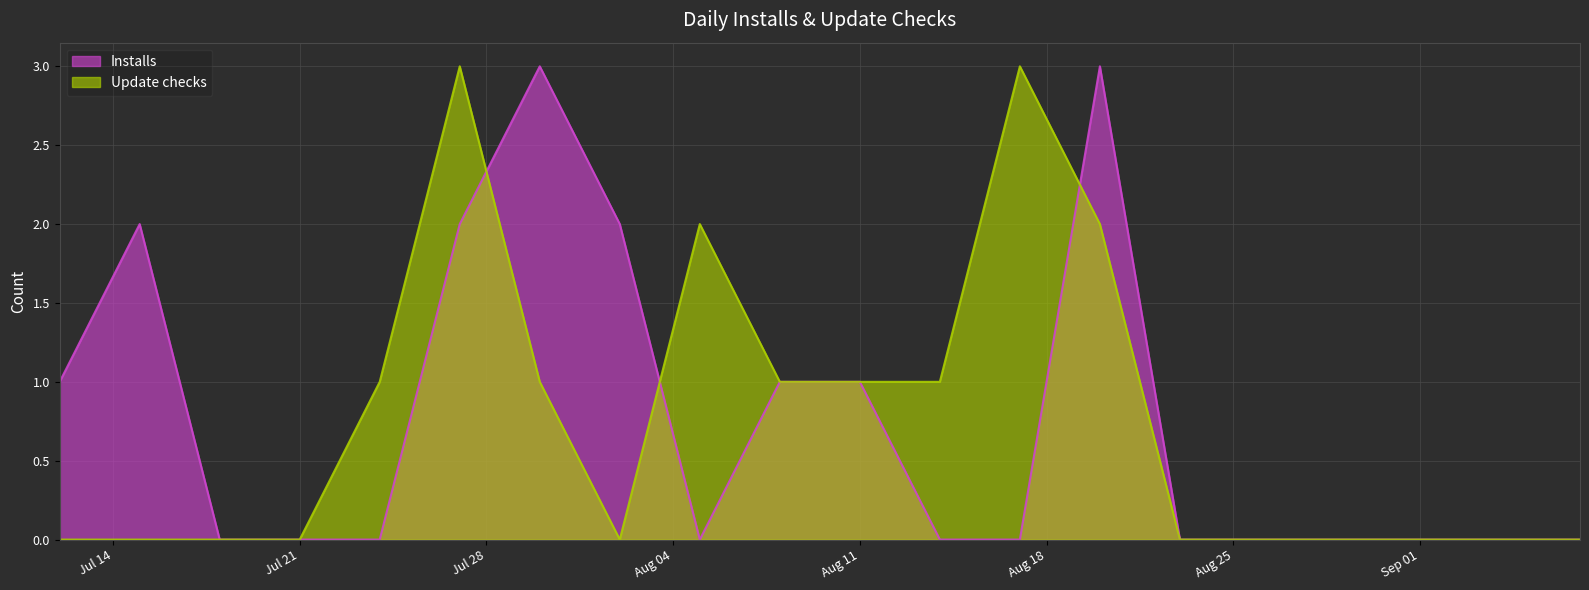

Which category has the lowest value in the Update checks series?

2020-07-12